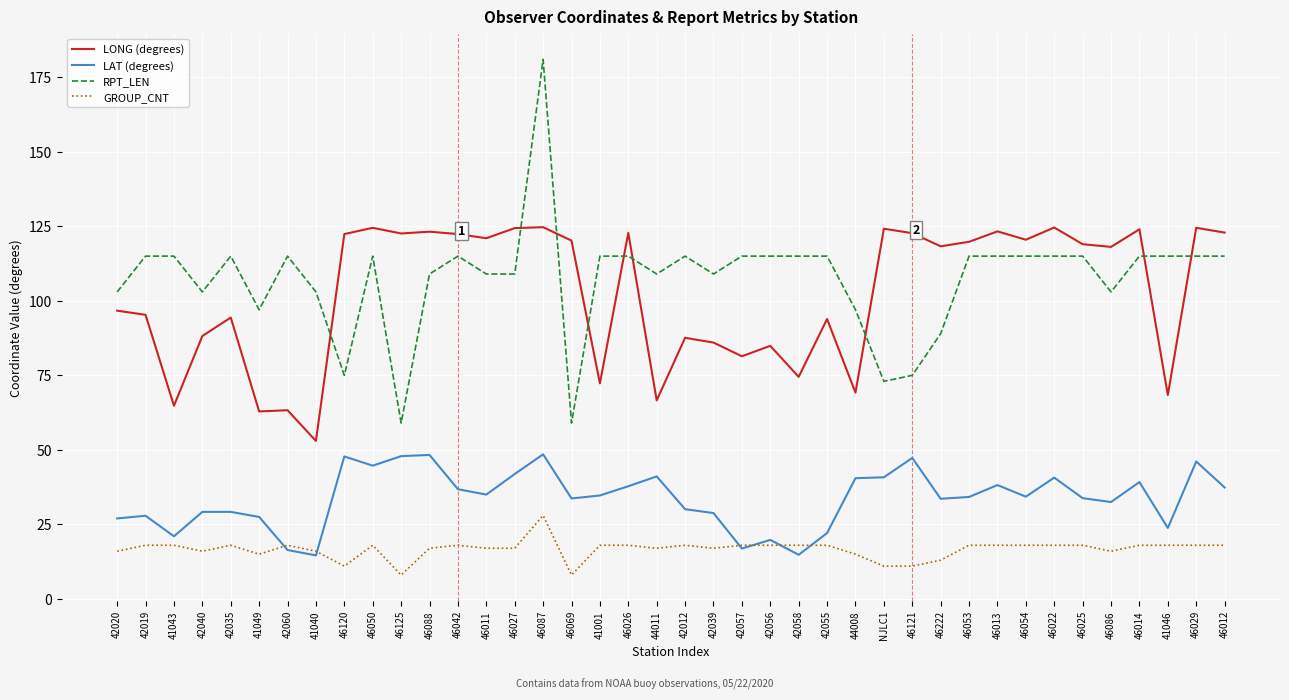

True or false: GROUP_CNT has more than 2 points higher than both neighbors.

True